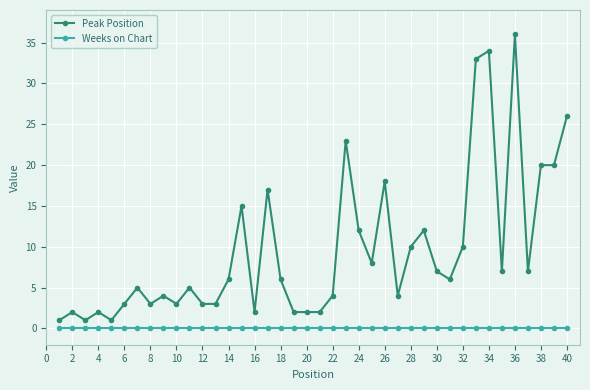

Rank the series by their maximum value, from highest to lowest.

Peak Position, Weeks on Chart